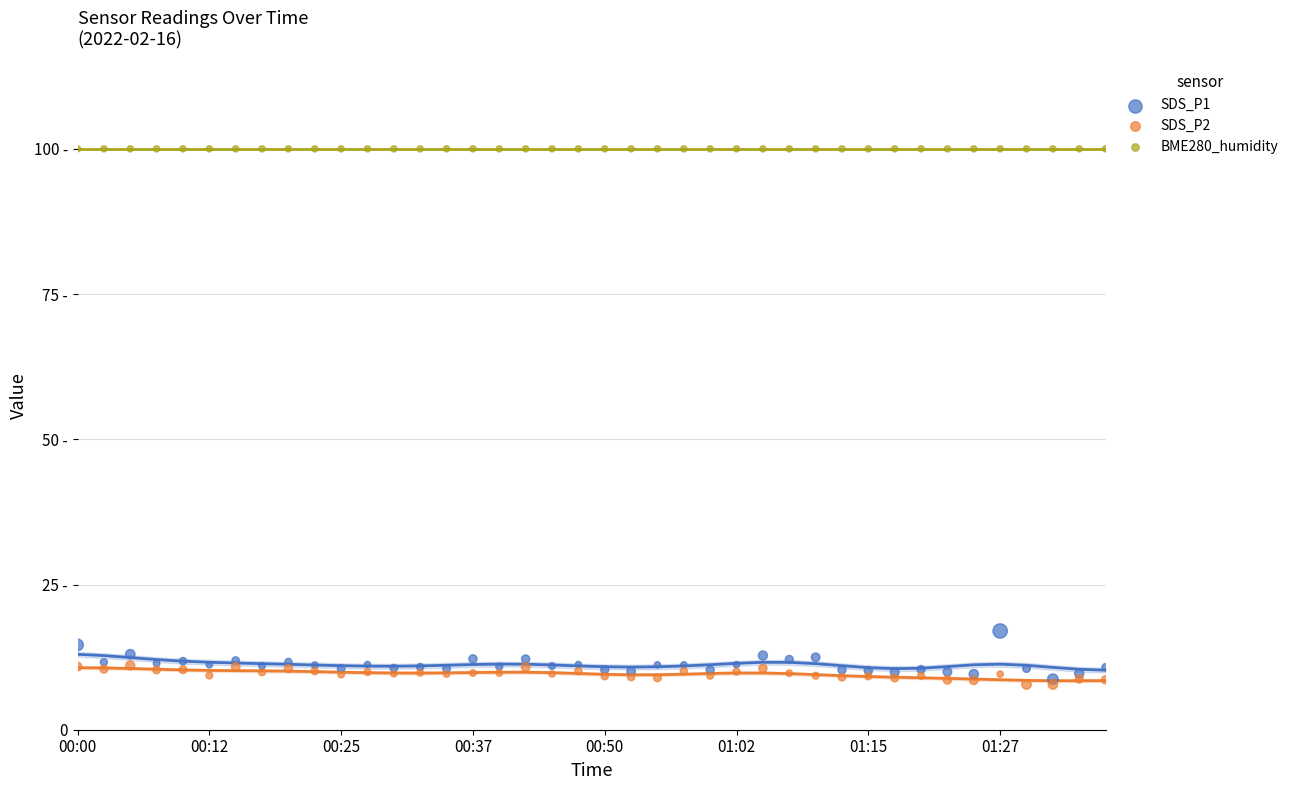

What are all the series names shown in the legend?

SDS_P1, SDS_P2, BME280_humidity